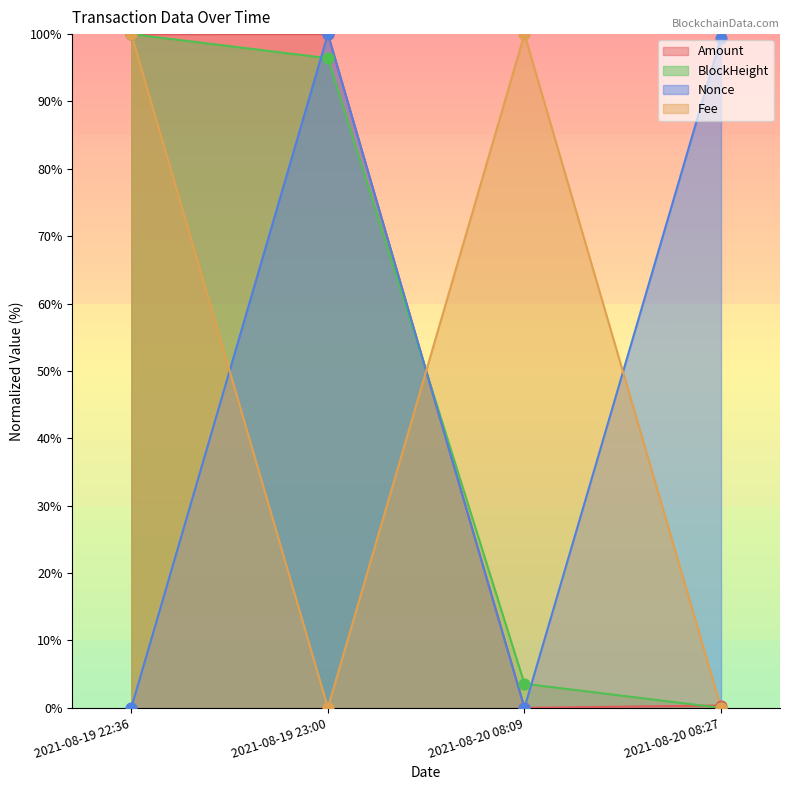

What are all the series names shown in the legend?

Amount, BlockHeight, Nonce, Fee